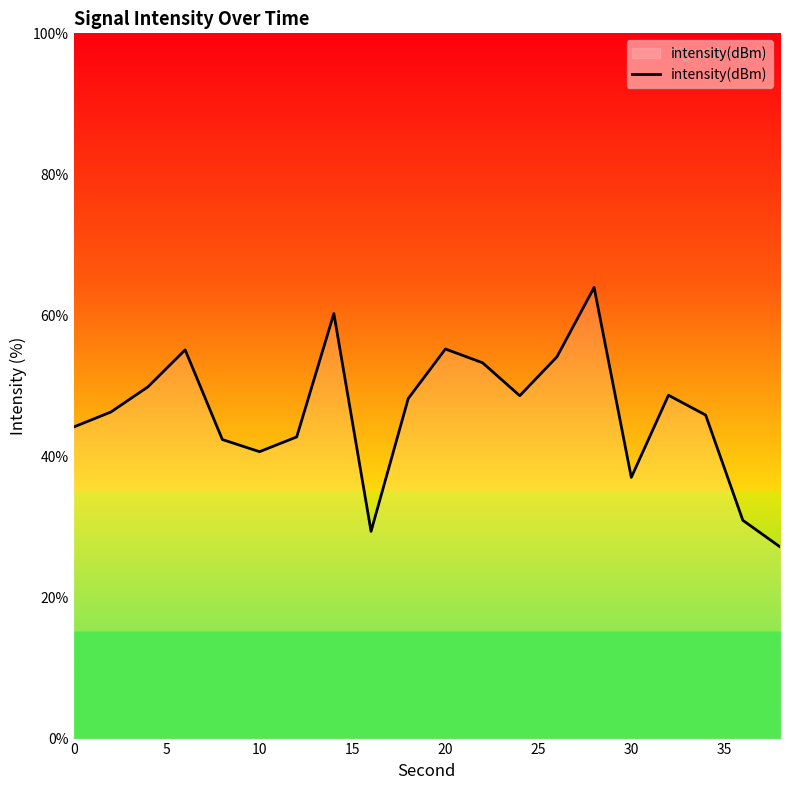

What is the difference between the maximum and minimum values?

36.8